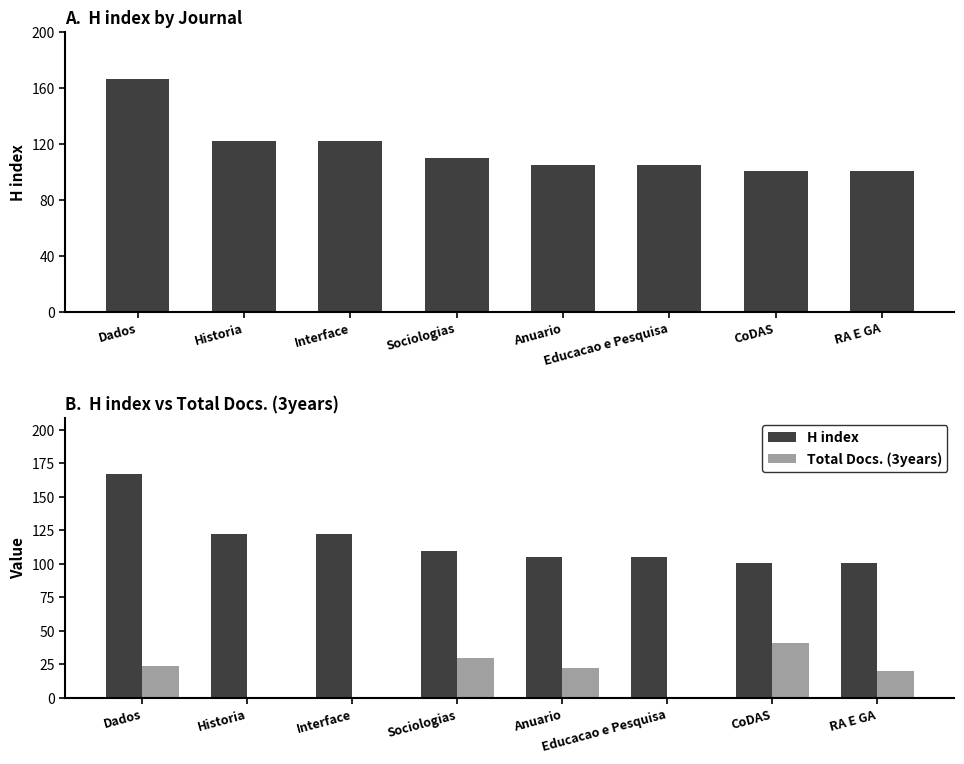

Reading right to left, extract all data points from this chart.

H index: RA E GA=101	CoDAS=101	Educacao e Pesquisa=105	Anuario=105	Sociologias=110	Interface=122	Historia=122	Dados=167
Total Docs. (3years): RA E GA=20	CoDAS=41	Educacao e Pesquisa=0	Anuario=22	Sociologias=30	Interface=0	Historia=0	Dados=24